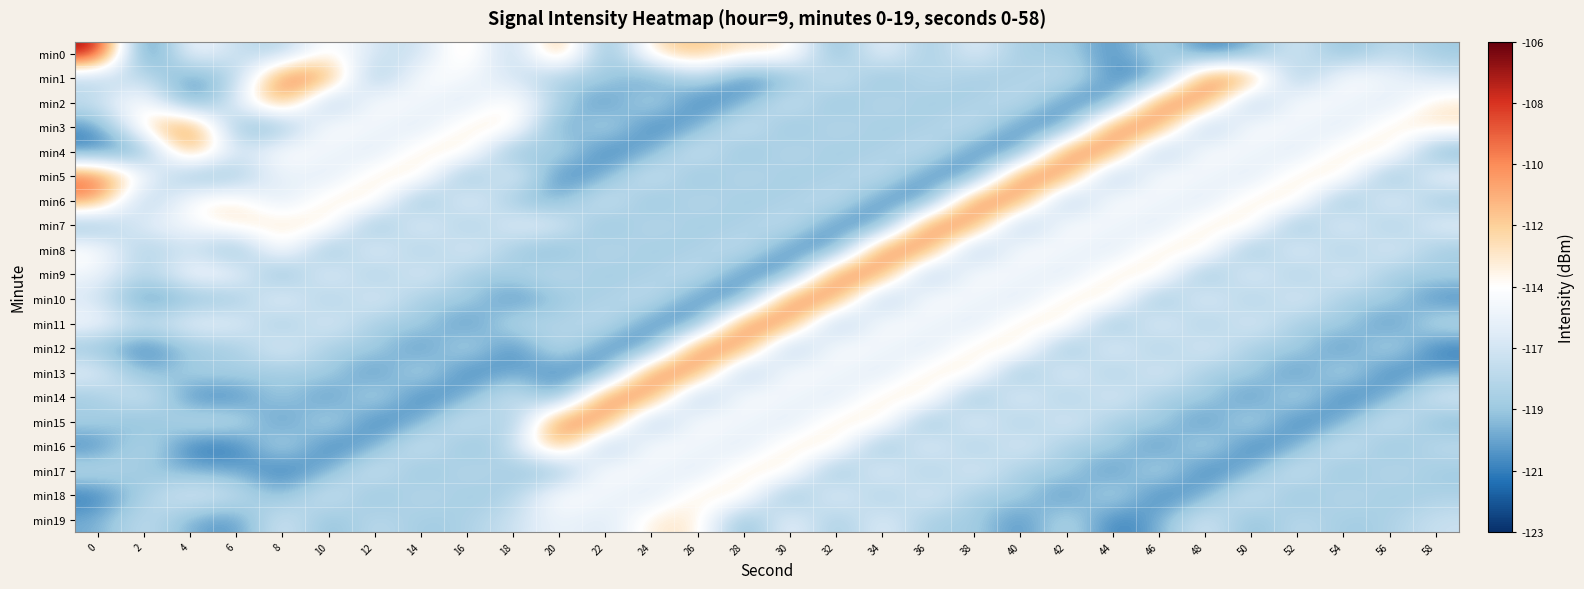

Reading left to right, what are all the values shown in this chart?

min0: 0=-106.5	2=-122.7	4=-114.4	6=-117.2	8=-118.2	10=-113.7	12=-116.8	14=-117.2	16=-112.7	18=-118.5	20=-110.5	22=-120.6	24=-112.9	26=-111.7	28=-113.6	30=-113.2	32=-120.3	34=-114.8	36=-119.1	38=-115.5	40=-118.8	42=-118.1	44=-120.8	46=-117.3	48=-121.2	50=-119.6	52=-116.0	54=-119.6	56=-117.2	58=-118.7
min1: 0=-118.1	2=-116.9	4=-120.5	6=-118.1	8=-109.1	10=-110.3	12=-119.5	14=-114.0	16=-115.2	18=-116.5	20=-118.8	22=-118.1	24=-120.8	26=-117.3	28=-121.2	30=-119.6	32=-116.0	34=-119.6	36=-117.2	38=-118.7	40=-118.1	42=-116.9	44=-120.5	46=-120.9	48=-109.1	50=-110.3	52=-119.5	54=-114.0	56=-115.2	58=-116.5
min2: 0=-116.9	2=-113.6	4=-120.9	6=-116.0	8=-110.3	10=-119.5	12=-114.0	14=-115.2	16=-116.5	18=-113.6	20=-118.1	22=-120.8	24=-117.3	26=-121.2	28=-119.6	30=-116.0	32=-119.6	34=-117.2	36=-118.7	38=-118.1	40=-116.9	42=-120.5	44=-120.9	46=-109.1	48=-110.3	50=-119.5	52=-114.0	54=-115.2	56=-116.5	58=-113.6
min3: 0=-120.5	2=-113.2	4=-109.1	6=-119.6	8=-119.5	10=-114.0	12=-115.2	14=-116.5	16=-113.6	18=-113.2	20=-120.8	22=-117.3	24=-121.2	26=-119.6	28=-116.0	30=-119.6	32=-117.2	34=-118.7	36=-118.1	38=-116.9	40=-120.5	42=-120.9	44=-109.1	46=-110.3	48=-119.5	50=-114.0	52=-115.2	54=-116.5	56=-113.6	58=-113.2
min4: 0=-120.9	2=-120.3	4=-110.3	6=-117.2	8=-114.0	10=-115.2	12=-116.5	14=-113.6	16=-113.2	18=-120.3	20=-117.3	22=-121.2	24=-119.6	26=-116.0	28=-119.6	30=-117.2	32=-118.7	34=-118.1	36=-116.9	38=-120.5	40=-120.9	42=-109.1	44=-110.3	46=-119.5	48=-114.0	50=-115.2	52=-116.5	54=-113.6	56=-113.2	58=-120.3
min5: 0=-109.1	2=-114.8	4=-119.5	6=-118.7	8=-115.2	10=-116.5	12=-113.6	14=-113.2	16=-120.3	18=-114.8	20=-121.2	22=-119.6	24=-116.0	26=-119.6	28=-117.2	30=-118.7	32=-118.1	34=-116.9	36=-120.5	38=-120.9	40=-109.1	42=-110.3	44=-119.5	46=-114.0	48=-115.2	50=-116.5	52=-113.6	54=-113.2	56=-120.3	58=-114.8
min6: 0=-110.3	2=-119.1	4=-114.0	6=-113.6	8=-116.5	10=-113.6	12=-113.2	14=-120.3	16=-114.8	18=-119.1	20=-119.6	22=-116.0	24=-119.6	26=-117.2	28=-118.7	30=-118.1	32=-116.9	34=-120.5	36=-120.9	38=-109.1	40=-110.3	42=-119.5	44=-114.0	46=-115.2	48=-116.5	50=-113.6	52=-113.2	54=-120.3	56=-114.8	58=-119.1
min7: 0=-119.5	2=-115.5	4=-115.2	6=-113.2	8=-113.6	10=-113.2	12=-120.3	14=-114.8	16=-119.1	18=-115.5	20=-116.0	22=-119.6	24=-117.2	26=-118.7	28=-118.1	30=-116.9	32=-120.5	34=-120.9	36=-109.1	38=-110.3	40=-119.5	42=-114.0	44=-115.2	46=-116.5	48=-113.6	50=-113.2	52=-120.3	54=-114.8	56=-119.1	58=-115.5
min8: 0=-114.0	2=-118.8	4=-116.5	6=-120.3	8=-113.2	10=-120.3	12=-114.8	14=-119.1	16=-115.5	18=-118.8	20=-119.6	22=-117.2	24=-118.7	26=-118.1	28=-116.9	30=-120.5	32=-120.9	34=-109.1	36=-110.3	38=-119.5	40=-114.0	42=-115.2	44=-116.5	46=-113.6	48=-113.2	50=-120.3	52=-114.8	54=-119.1	56=-115.5	58=-118.8
min9: 0=-115.2	2=-118.1	4=-114.8	6=-114.8	8=-120.3	10=-114.8	12=-119.1	14=-115.5	16=-118.8	18=-118.1	20=-117.2	22=-118.7	24=-118.1	26=-116.9	28=-120.5	30=-120.9	32=-109.1	34=-110.3	36=-119.5	38=-114.0	40=-115.2	42=-116.5	44=-113.6	46=-113.2	48=-120.3	50=-114.8	52=-119.1	54=-115.5	56=-118.8	58=-118.1
min10: 0=-116.5	2=-120.8	4=-119.1	6=-119.1	8=-114.8	10=-119.1	12=-115.5	14=-118.8	16=-118.1	18=-120.8	20=-118.7	22=-118.1	24=-116.9	26=-120.5	28=-120.9	30=-109.1	32=-110.3	34=-119.5	36=-114.0	38=-115.2	40=-116.5	42=-113.6	44=-113.2	46=-120.3	48=-114.8	50=-119.1	52=-115.5	54=-118.8	56=-118.1	58=-120.8
min11: 0=-114.8	2=-117.3	4=-115.5	6=-115.5	8=-119.1	10=-115.5	12=-118.8	14=-118.1	16=-120.8	18=-117.3	20=-118.1	22=-116.9	24=-120.5	26=-120.9	28=-109.1	30=-110.3	32=-119.5	34=-114.0	36=-115.2	38=-116.5	40=-113.6	42=-113.2	44=-120.3	46=-114.8	48=-119.1	50=-115.5	52=-118.8	54=-118.1	56=-120.8	58=-117.3
min12: 0=-119.1	2=-121.2	4=-118.8	6=-118.8	8=-115.5	10=-118.8	12=-118.1	14=-120.8	16=-117.3	18=-121.2	20=-116.9	22=-120.5	24=-120.9	26=-109.1	28=-110.3	30=-119.5	32=-114.0	34=-115.2	36=-116.5	38=-113.6	40=-113.2	42=-120.3	44=-114.8	46=-119.1	48=-115.5	50=-118.8	52=-118.1	54=-120.8	56=-117.3	58=-121.2
min13: 0=-115.5	2=-119.6	4=-118.1	6=-118.1	8=-118.8	10=-118.1	12=-120.8	14=-117.3	16=-121.2	18=-119.6	20=-120.5	22=-120.9	24=-109.1	26=-110.3	28=-119.5	30=-114.0	32=-115.2	34=-116.5	36=-113.6	38=-113.2	40=-120.3	42=-114.8	44=-119.1	46=-115.5	48=-118.8	50=-118.1	52=-120.8	54=-117.3	56=-121.2	58=-119.6
min14: 0=-118.8	2=-116.0	4=-120.8	6=-120.8	8=-118.1	10=-120.8	12=-117.3	14=-121.2	16=-119.6	18=-116.0	20=-120.9	22=-109.1	24=-110.3	26=-119.5	28=-114.0	30=-115.2	32=-116.5	34=-113.6	36=-113.2	38=-120.3	40=-114.8	42=-119.1	44=-115.5	46=-118.8	48=-118.1	50=-120.8	52=-117.3	54=-121.2	56=-119.6	58=-116.0
min15: 0=-118.1	2=-119.6	4=-117.3	6=-117.3	8=-120.8	10=-117.3	12=-121.2	14=-119.6	16=-116.0	18=-119.6	20=-109.1	22=-110.3	24=-119.5	26=-114.0	28=-115.2	30=-116.5	32=-113.6	34=-113.2	36=-120.3	38=-114.8	40=-119.1	42=-115.5	44=-118.8	46=-118.1	48=-120.8	50=-117.3	52=-121.2	54=-119.6	56=-116.0	58=-119.6
min16: 0=-120.8	2=-117.2	4=-121.2	6=-121.2	8=-117.3	10=-121.2	12=-119.6	14=-116.0	16=-119.6	18=-117.2	20=-110.3	22=-119.5	24=-114.0	26=-115.2	28=-116.5	30=-113.6	32=-113.2	34=-120.3	36=-114.8	38=-119.1	40=-115.5	42=-118.8	44=-118.1	46=-120.8	48=-117.3	50=-121.2	52=-119.6	54=-116.0	56=-119.6	58=-117.2
min17: 0=-117.3	2=-118.7	4=-119.6	6=-119.6	8=-121.2	10=-119.6	12=-116.0	14=-119.6	16=-117.2	18=-118.7	20=-119.5	22=-114.0	24=-115.2	26=-116.5	28=-113.6	30=-113.2	32=-120.3	34=-114.8	36=-119.1	38=-115.5	40=-118.8	42=-118.1	44=-120.8	46=-117.3	48=-121.2	50=-119.6	52=-116.0	54=-119.6	56=-117.2	58=-118.7
min18: 0=-121.2	2=-118.1	4=-116.0	6=-116.9	8=-119.6	10=-116.0	12=-119.6	14=-117.2	16=-118.7	18=-118.1	20=-114.0	22=-115.2	24=-116.5	26=-113.6	28=-113.2	30=-120.3	32=-114.8	34=-119.1	36=-115.5	38=-118.8	40=-118.1	42=-120.8	44=-117.3	46=-121.2	48=-119.6	50=-116.0	52=-119.6	54=-117.2	56=-118.7	58=-118.1
min19: 0=-119.6	2=-116.9	4=-119.6	6=-120.5	8=-116.0	10=-119.6	12=-117.2	14=-118.7	16=-118.1	18=-116.9	20=-115.2	22=-116.5	24=-113.6	26=-113.2	28=-120.3	30=-114.8	32=-119.1	34=-115.5	36=-118.8	38=-118.1	40=-120.8	42=-117.3	44=-121.2	46=-119.6	48=-116.0	50=-119.6	52=-117.2	54=-118.7	56=-118.1	58=-116.9